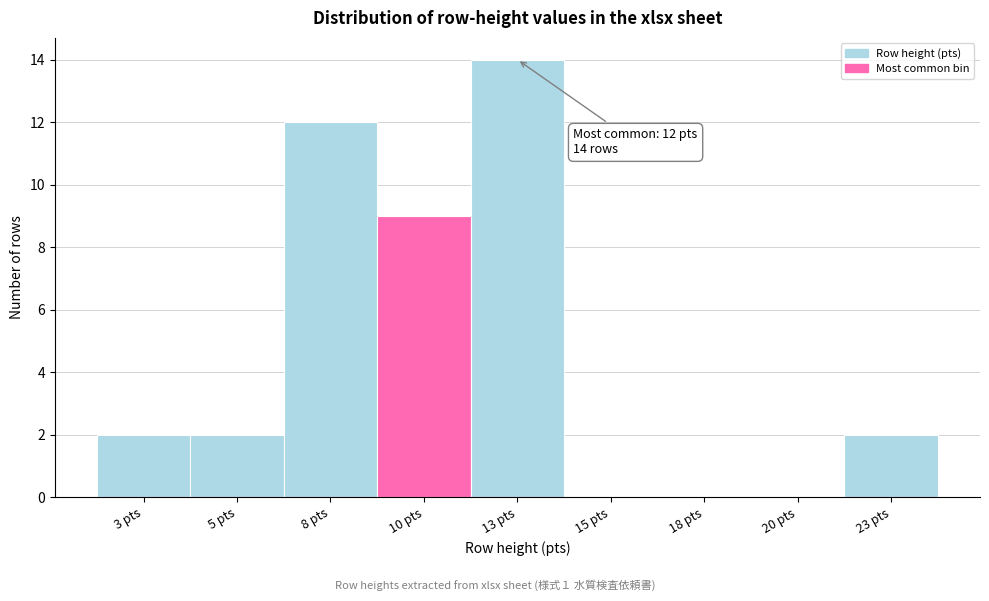

Reading right to left, what are all the values shown in this chart?

23 pts=2	20 pts=0	18 pts=0	15 pts=0	13 pts=14	10 pts=9	8 pts=12	5 pts=2	3 pts=2